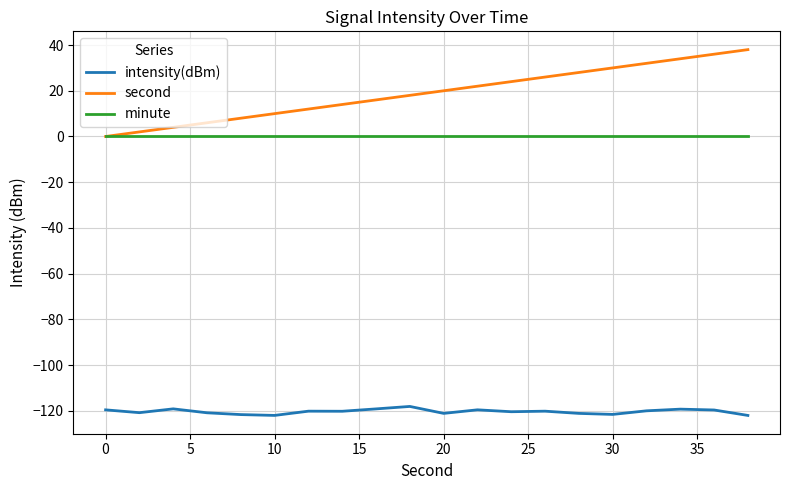

Rank the series by their maximum value, from lowest to highest.

intensity(dBm), minute, second